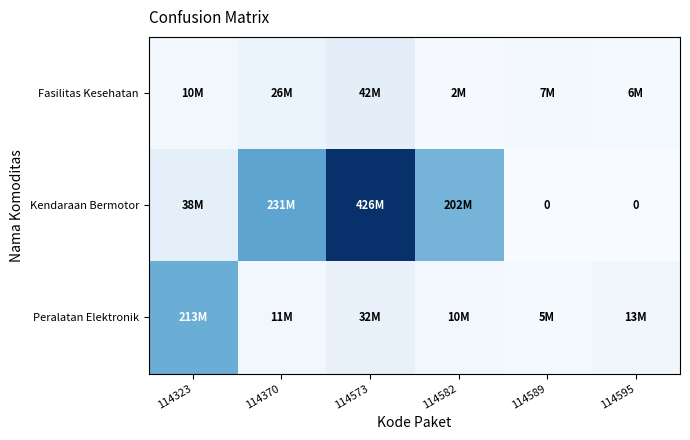

List the series in order of their overall mean, highest first.

Kendaraan Bermotor, Peralatan Elektronik, Fasilitas Kesehatan